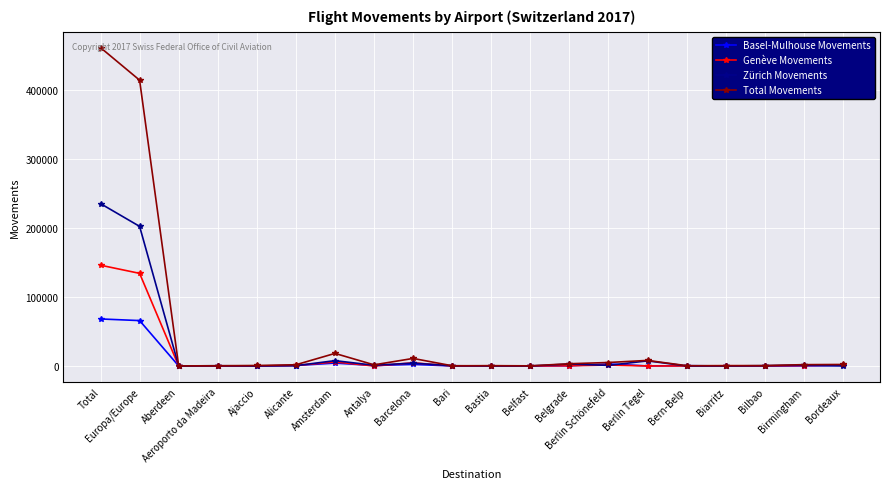

Rank the series by their maximum value, from lowest to highest.

Basel-Mulhouse Movements, Genève Movements, Zürich Movements, Total Movements